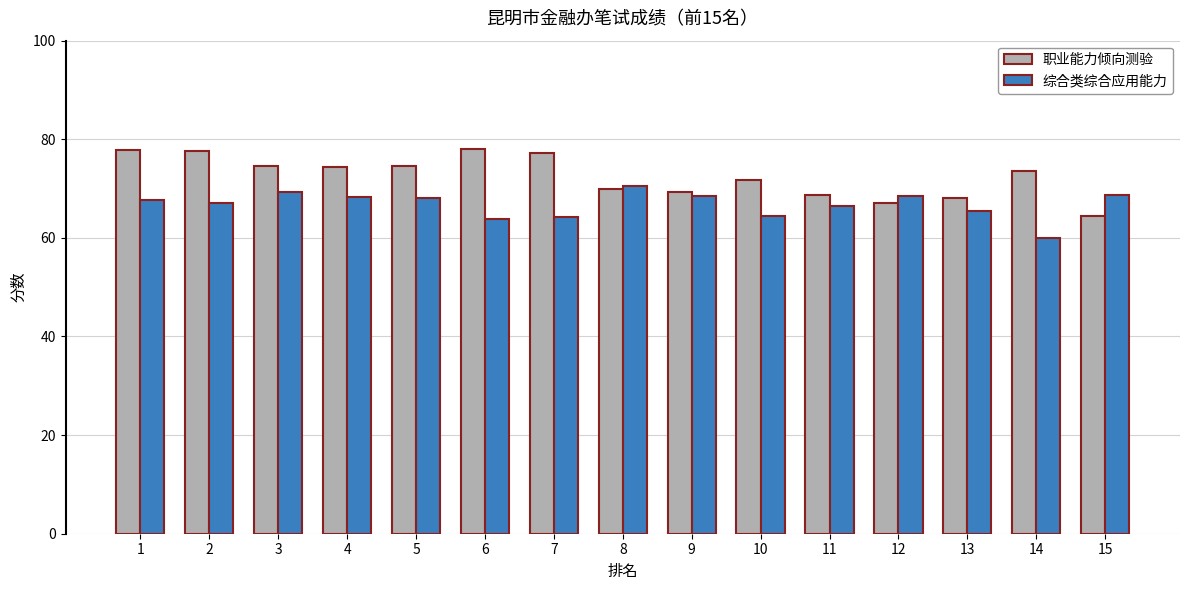

Is the value of 综合类综合应用能力 at 2 greater than the value of 职业能力倾向测验 at 14?

No